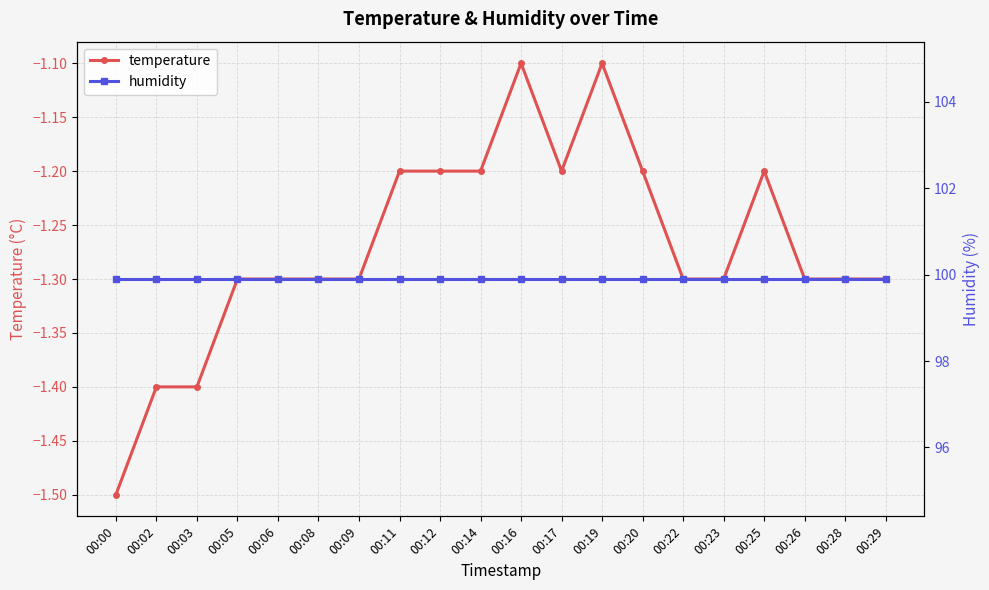

What is the difference between the second highest and minimum values in the temperature series?

0.4